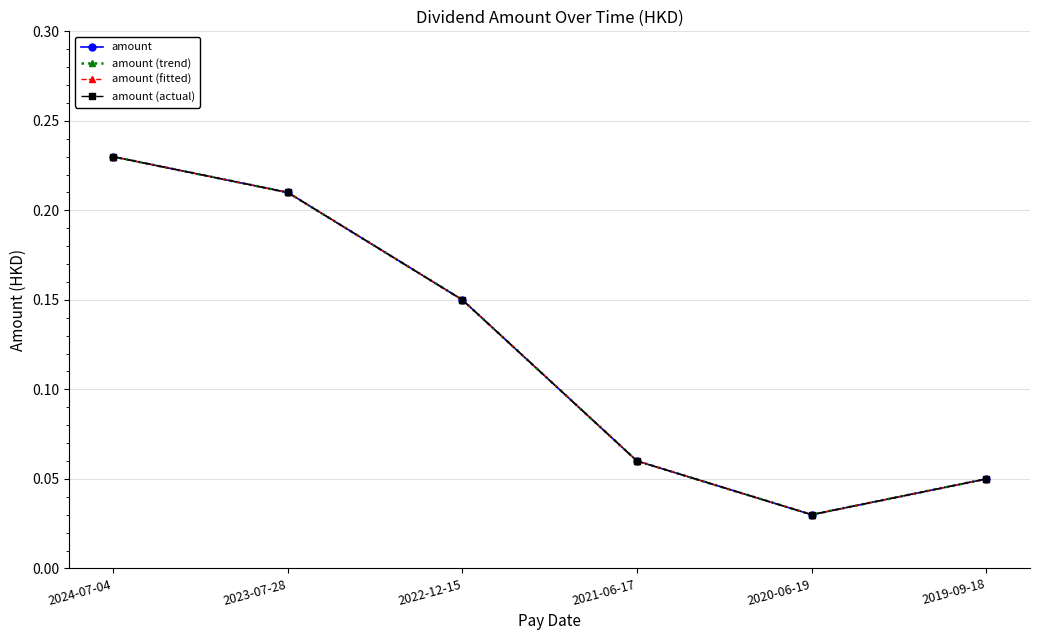

Reading left to right, transcribe all the data shown in this chart.

amount: 2024-07-04=0.2	2023-07-28=0.2	2022-12-15=0.1	2021-06-17=0.1	2020-06-19=0.0	2019-09-18=0.1
amount (trend): 2024-07-04=0.2	2023-07-28=0.2	2022-12-15=0.1	2021-06-17=0.1	2020-06-19=0.0	2019-09-18=0.1
amount (fitted): 2024-07-04=0.2	2023-07-28=0.2	2022-12-15=0.1	2021-06-17=0.1	2020-06-19=0.0	2019-09-18=0.1
amount (actual): 2024-07-04=0.2	2023-07-28=0.2	2022-12-15=0.1	2021-06-17=0.1	2020-06-19=0.0	2019-09-18=0.1